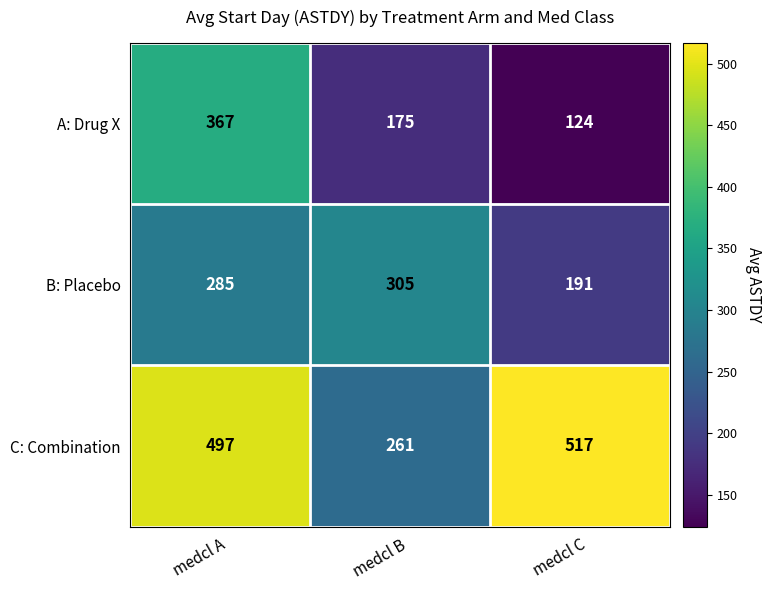

Reading right to left, list all the values displayed in this chart.

A: Drug X: 124	175	367
B: Placebo: 191	305	285
C: Combination: 517	261	497